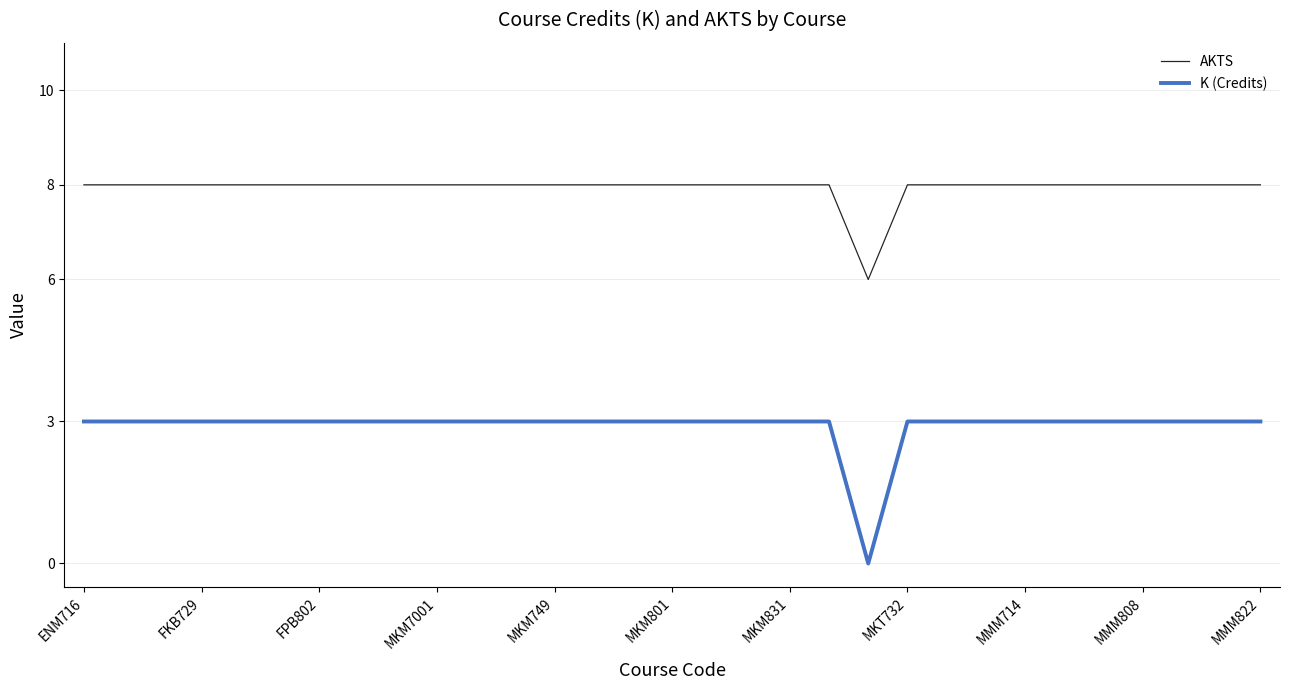

What is the maximum value for AKTS?

8